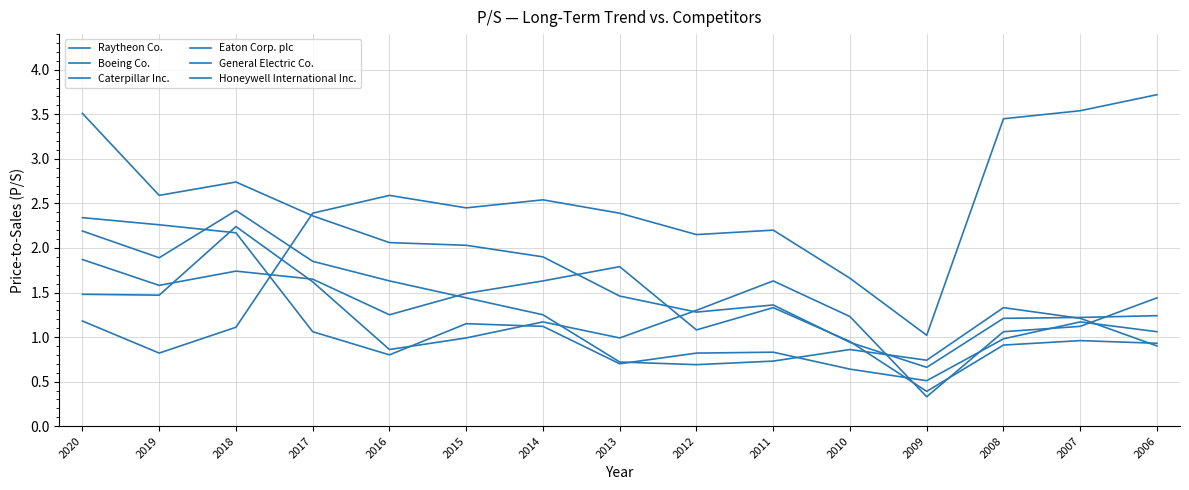

Where is the first local maximum for General Electric Co.?

2016